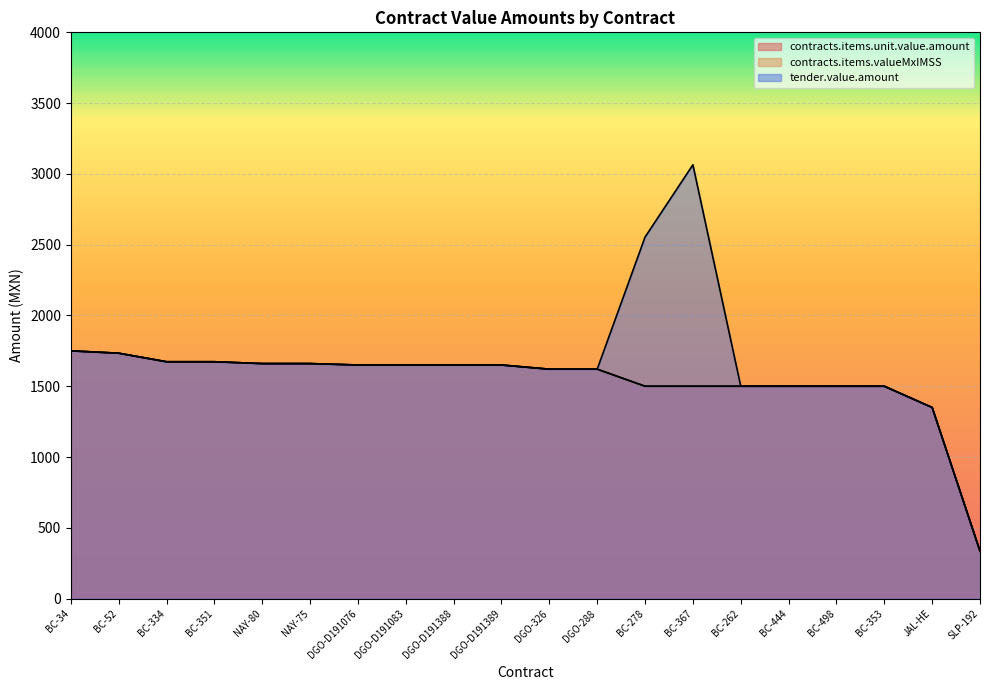

Reading left to right, transcribe all the data shown in this chart.

contracts.items.unit.value.amount: 1750.0	1733.3	1673.0	1673.0	1660.0	1660.0	1650.0	1650.0	1650.0	1650.0	1620.5	1620.5	1500.0	1500.0	1500.0	1500.0	1500.0	1500.0	1350.0	335.0
contracts.items.valueMxIMSS: 1750.0	1733.3	1673.0	1673.0	1660.0	1660.0	1650.0	1650.0	1650.0	1650.0	1620.5	1620.5	1500.0	1500.0	1500.0	1500.0	1500.0	1500.0	1350.0	335.0
tender.value.amount: 1750.0	1733.3	1673.0	1673.0	1660.0	1660.0	1650.0	1650.0	1650.0	1650.0	1620.5	1620.5	2553.6	3064.3	1500.0	1500.0	1500.0	1500.0	1350.0	335.0